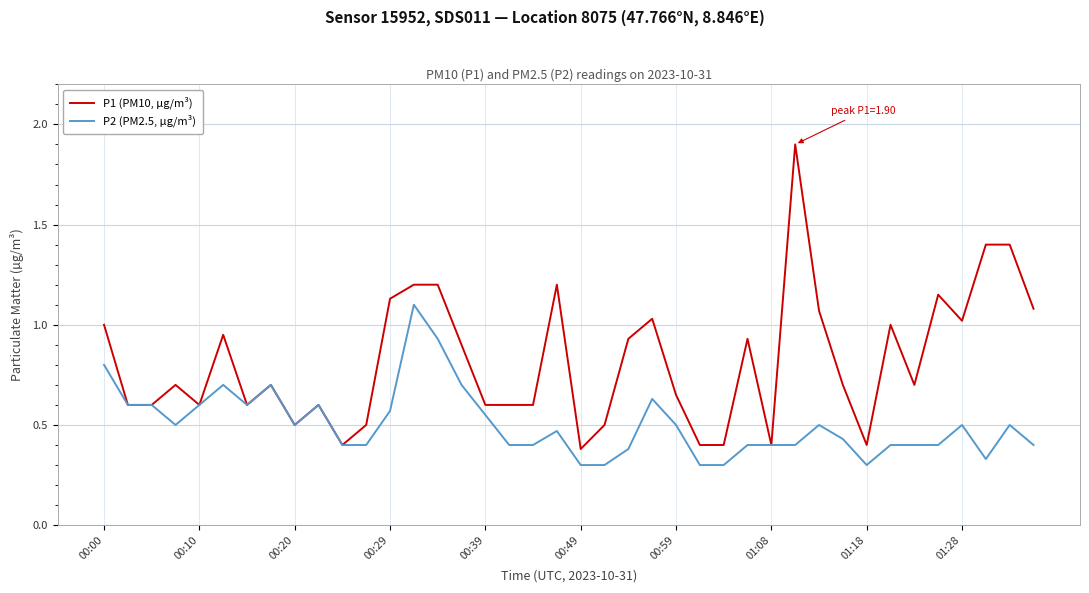

What is the maximum value shown in the chart?

1.9